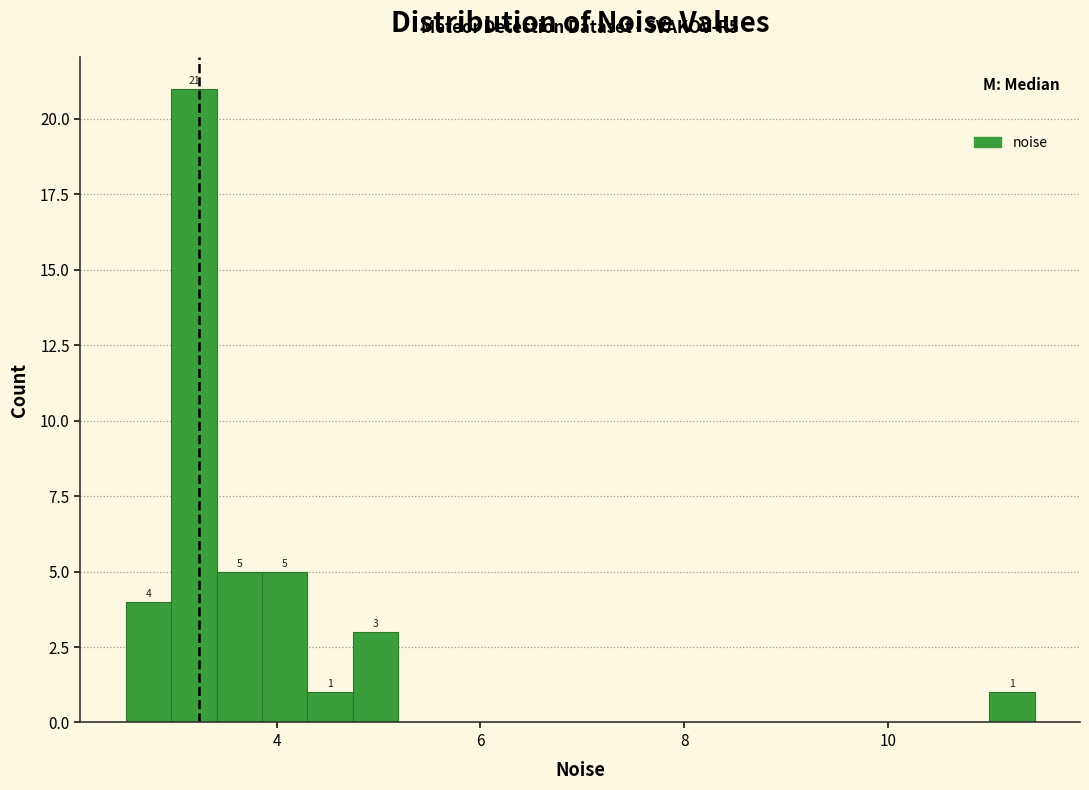

Around what value on the x-axis is the tallest bar? Give the approximate position of its centre, as read against the axis.

3.2